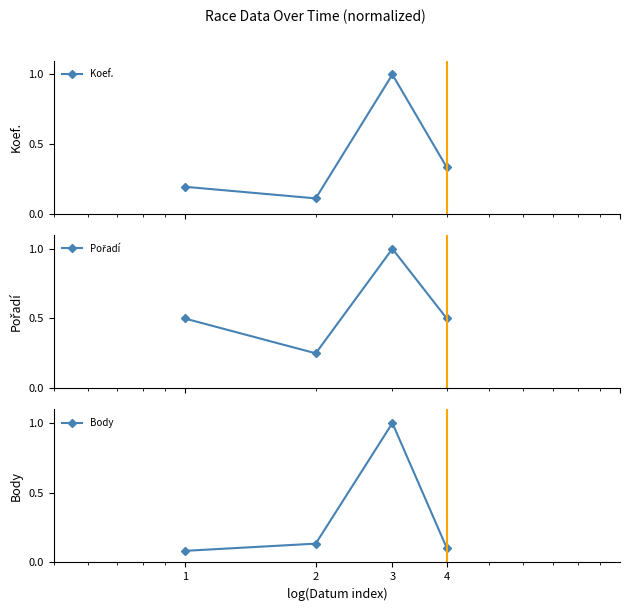

What is the sum of the Body values at 1 and 4?

0.2